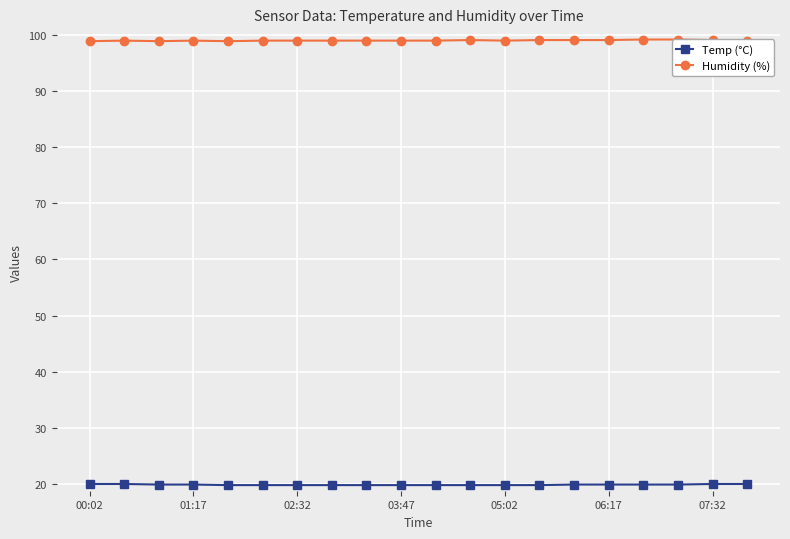

How many lines are shown in the chart?

2